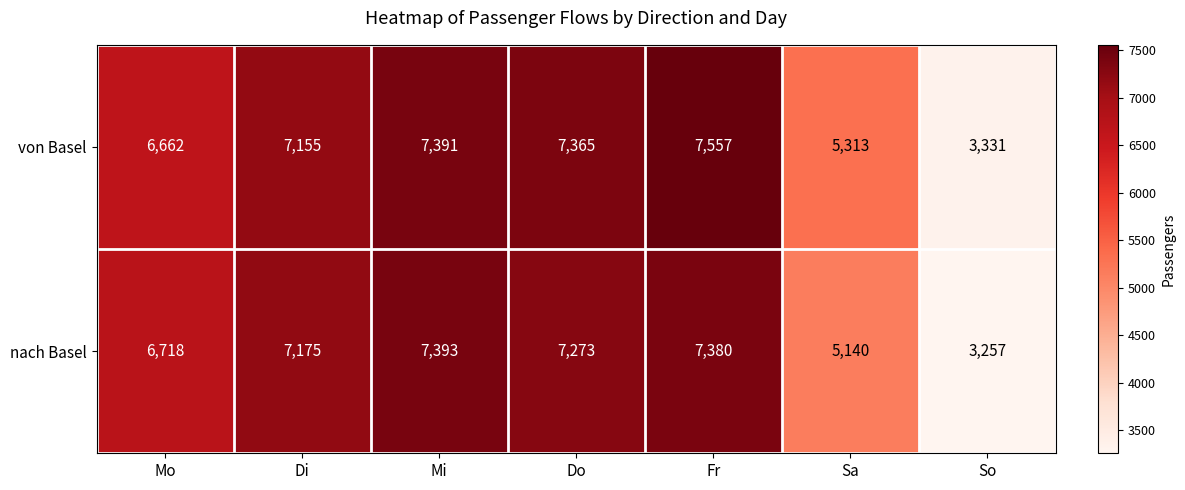

What value does the von Basel series have at So?

3331